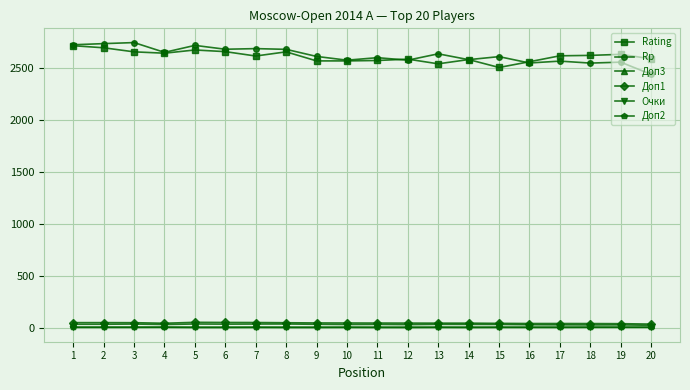

Which series has the widest spread of values?

Rp